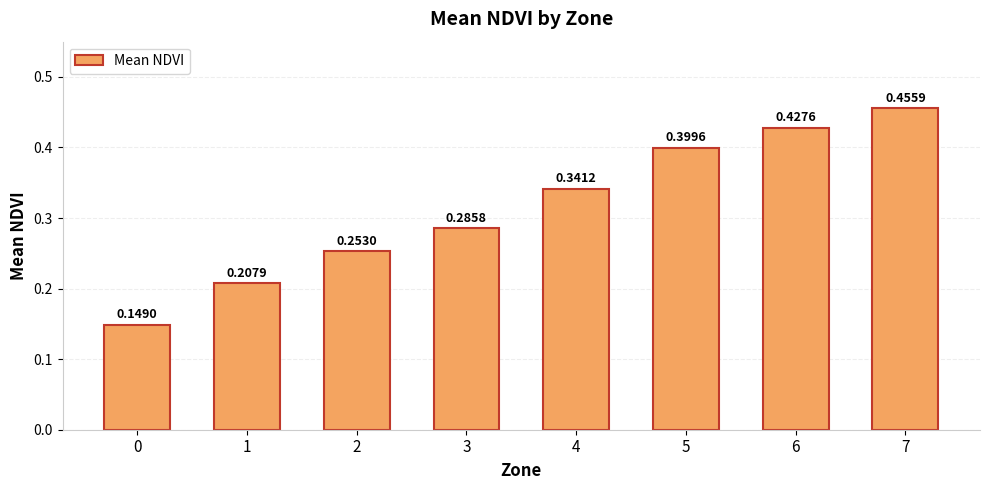

What is the change in value from 2 to 5?

+0.1